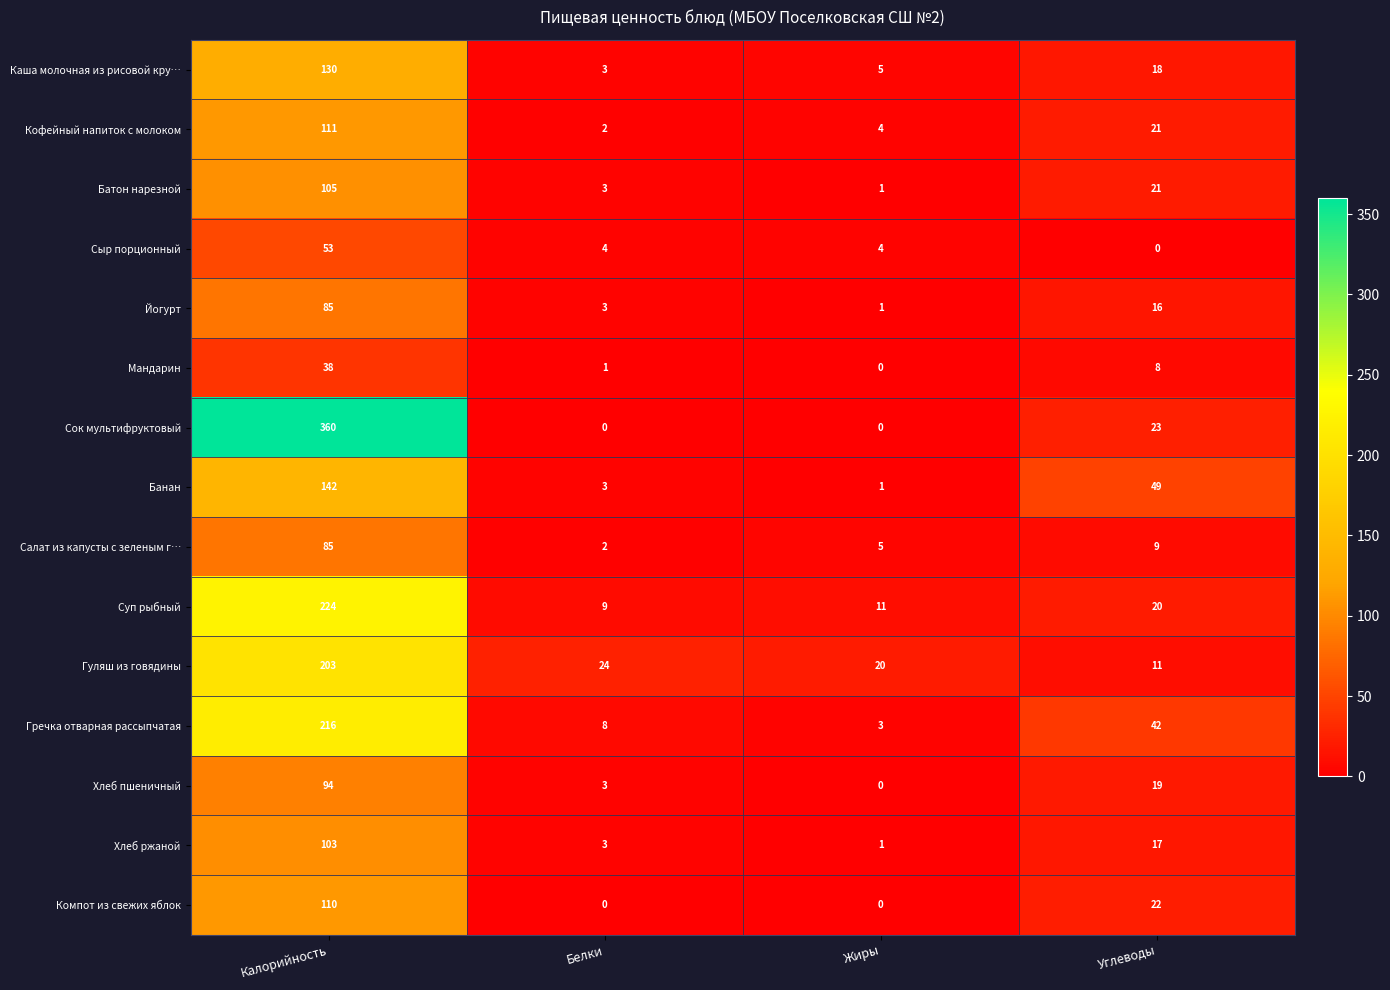

How many series are shown in this chart?

15